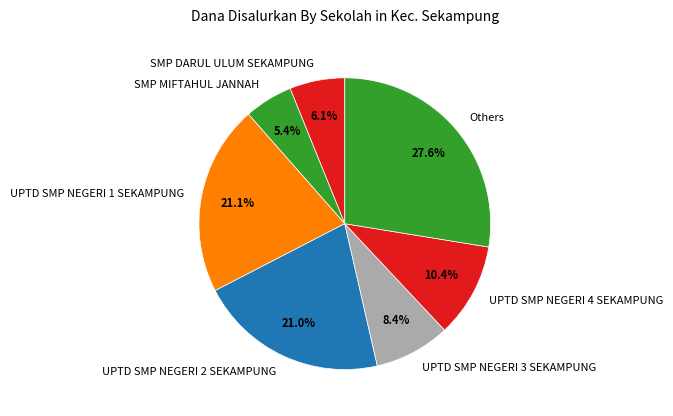

Does any single category account for the majority?

No